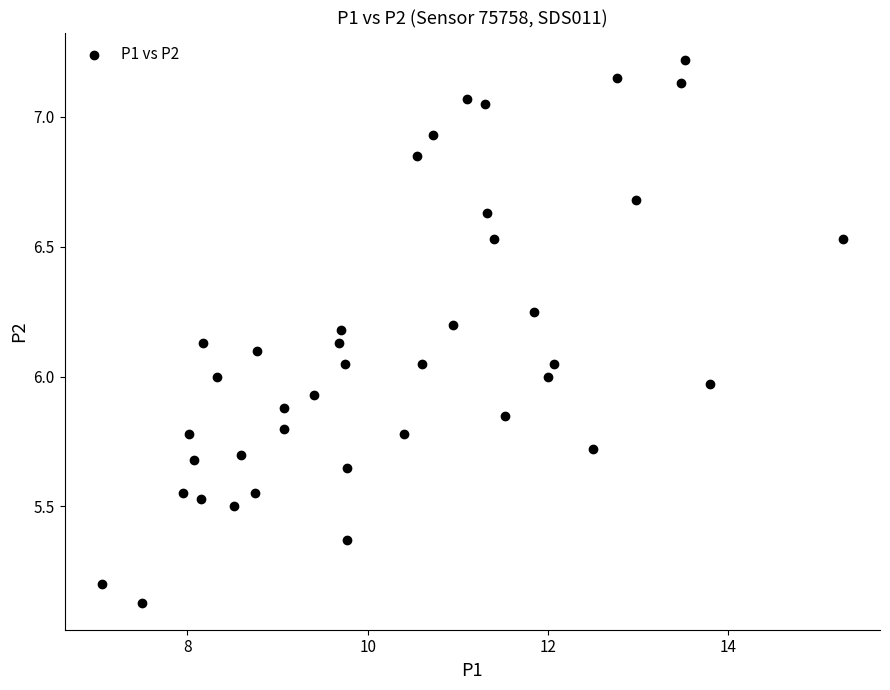

What is the range of Y values (max minus min)?

2.1